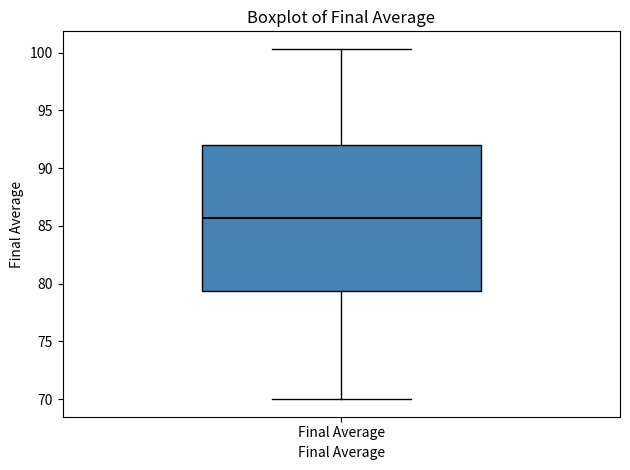

Transcribe this box plot: give where the median line is, the range the box spans, and where the two whiskers end, as read against the y-axis. The values are not printed on the chart, so give them approximately, as read against the axis.

median 85.5, box 79.5 to 92.0, whiskers 70.0 to 100.5